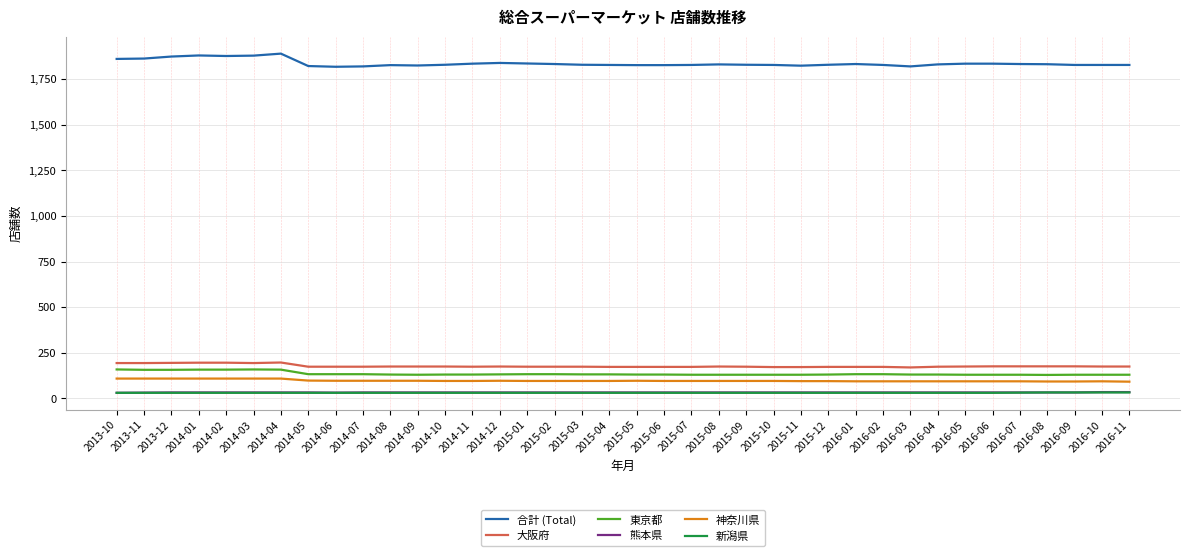

How many lines are shown in the chart?

6